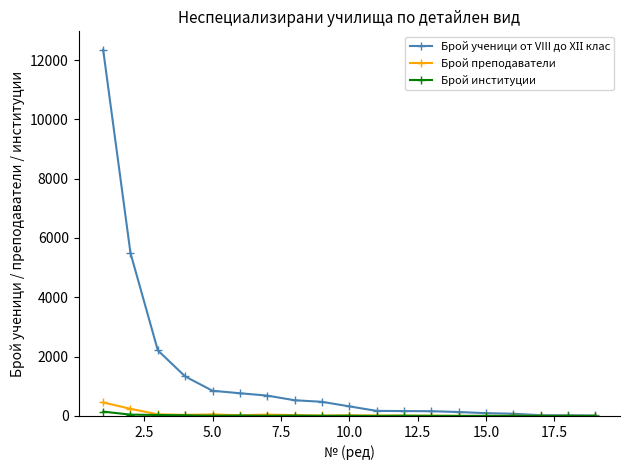

How many data points in Брой институции are less than 6?

9